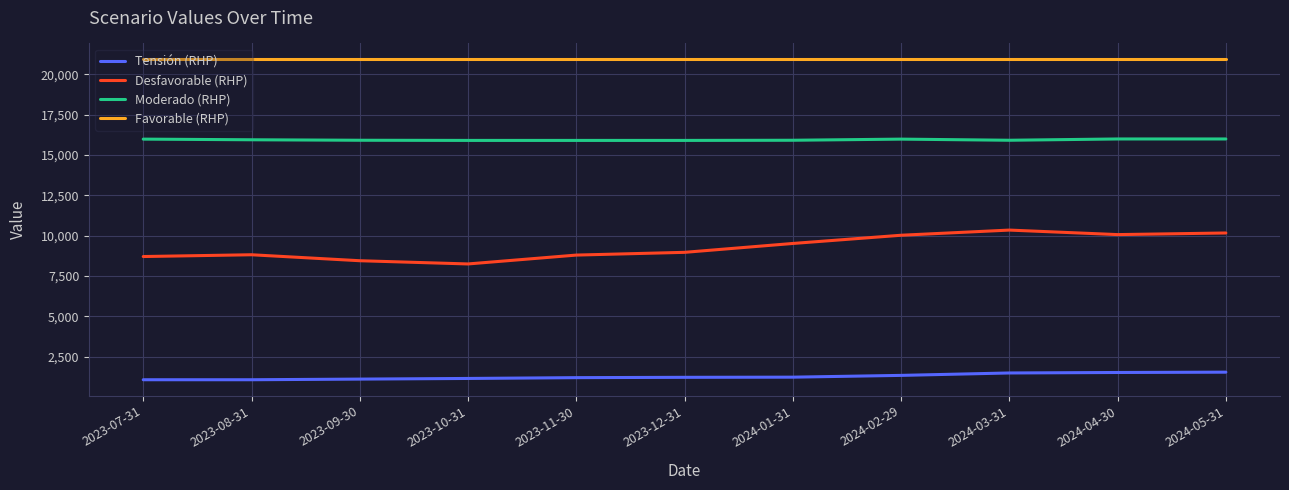

True or false: Favorable (RHP) and Moderado (RHP) cross at least once.

False